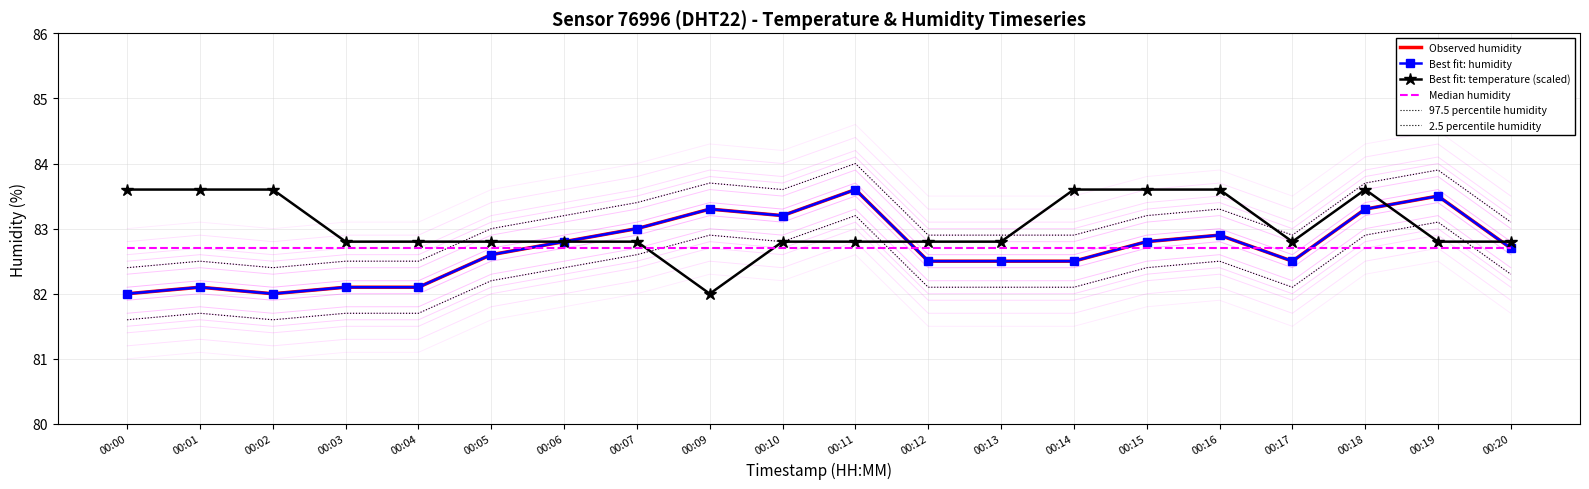

True or false: 97.5 percentile humidity has a value of 116.6 at 00:15.

False